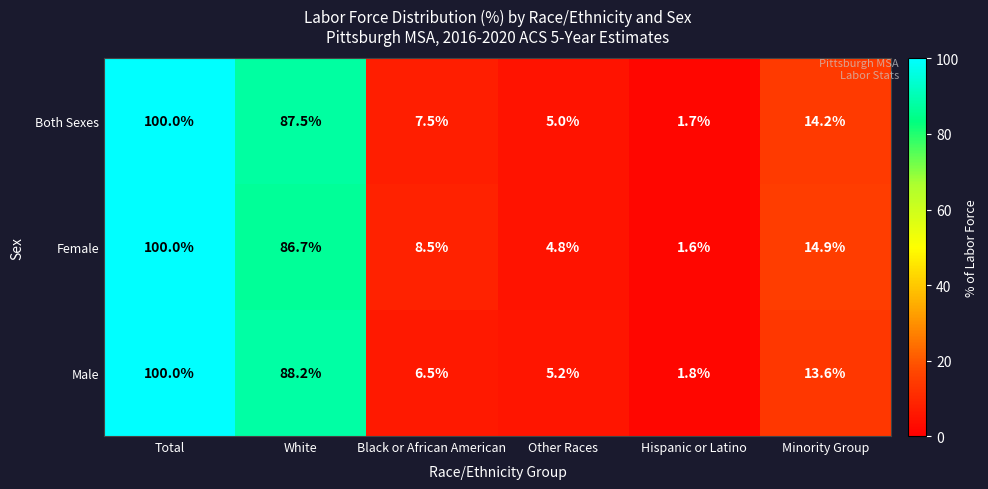

What is the total value across all series at Other Races?

15.0